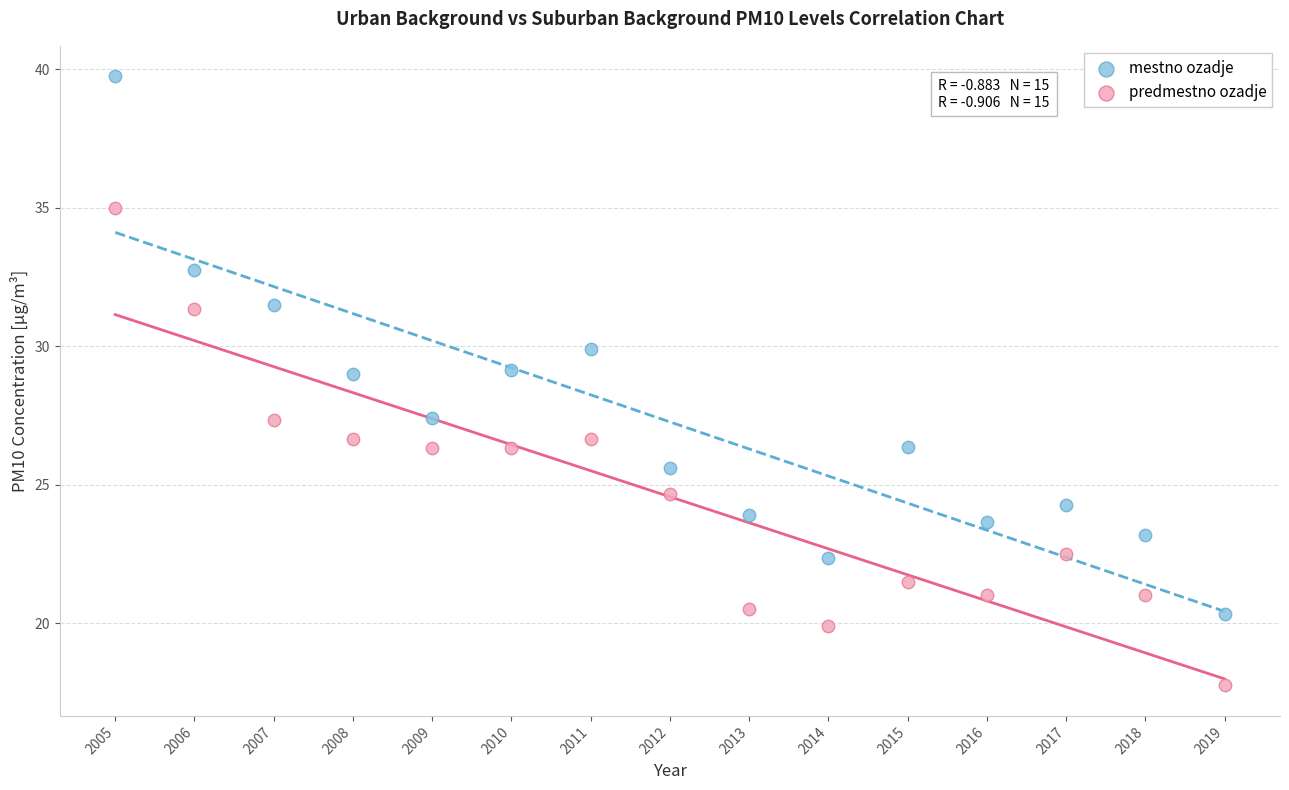

Across all data points, what is the range of Y values (max minus min)?

22.0